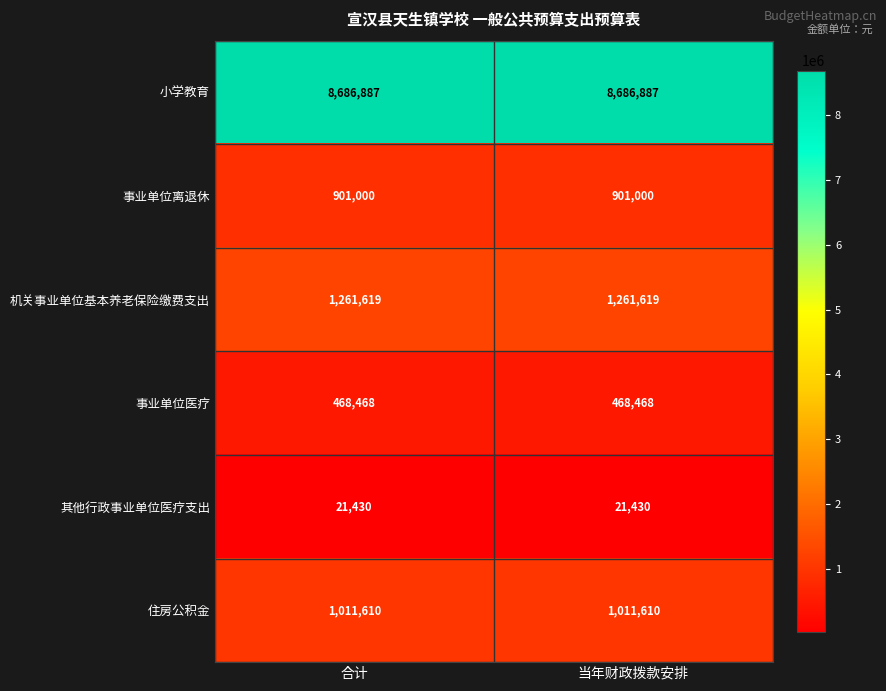

What is the highest value of the 事业单位医疗 series?

468468